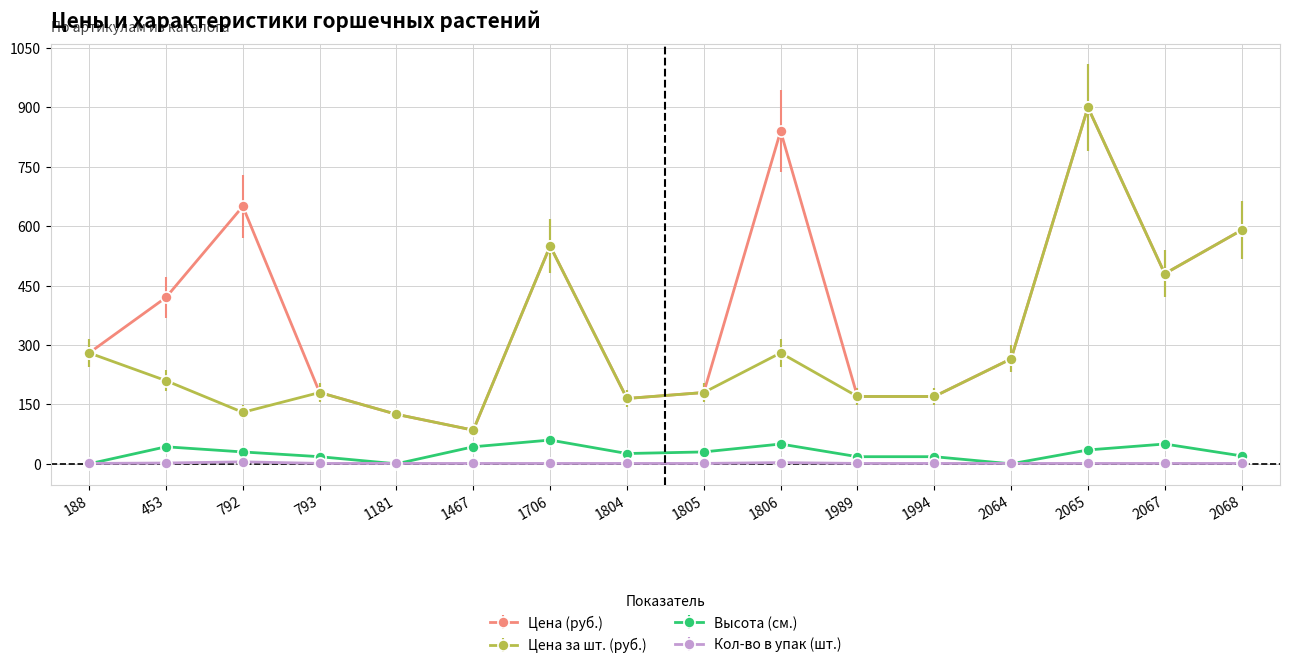

What is the difference between the highest and lowest values at 2064?

265